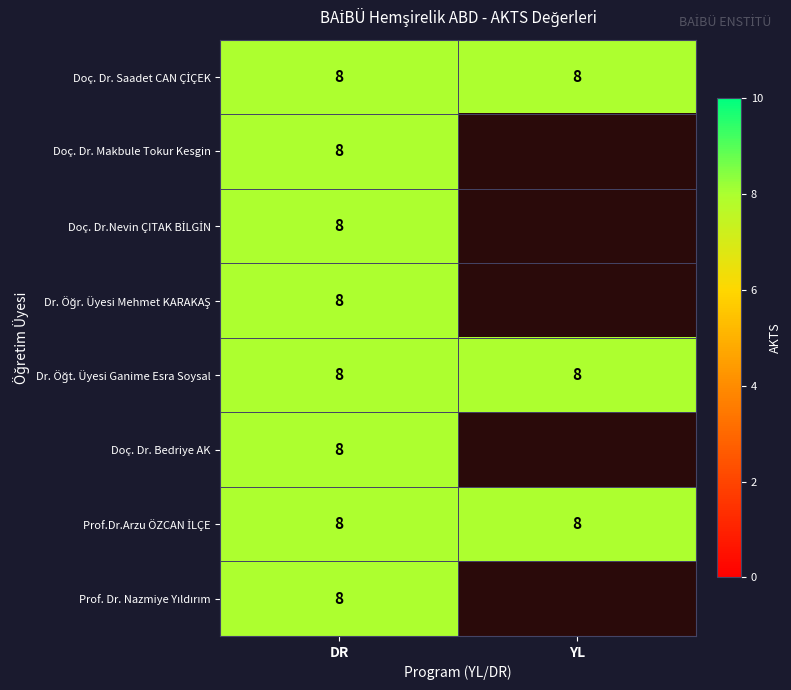

Which series has the largest range (max minus min)?

Doç. Dr. Makbule Tokur Kesgin